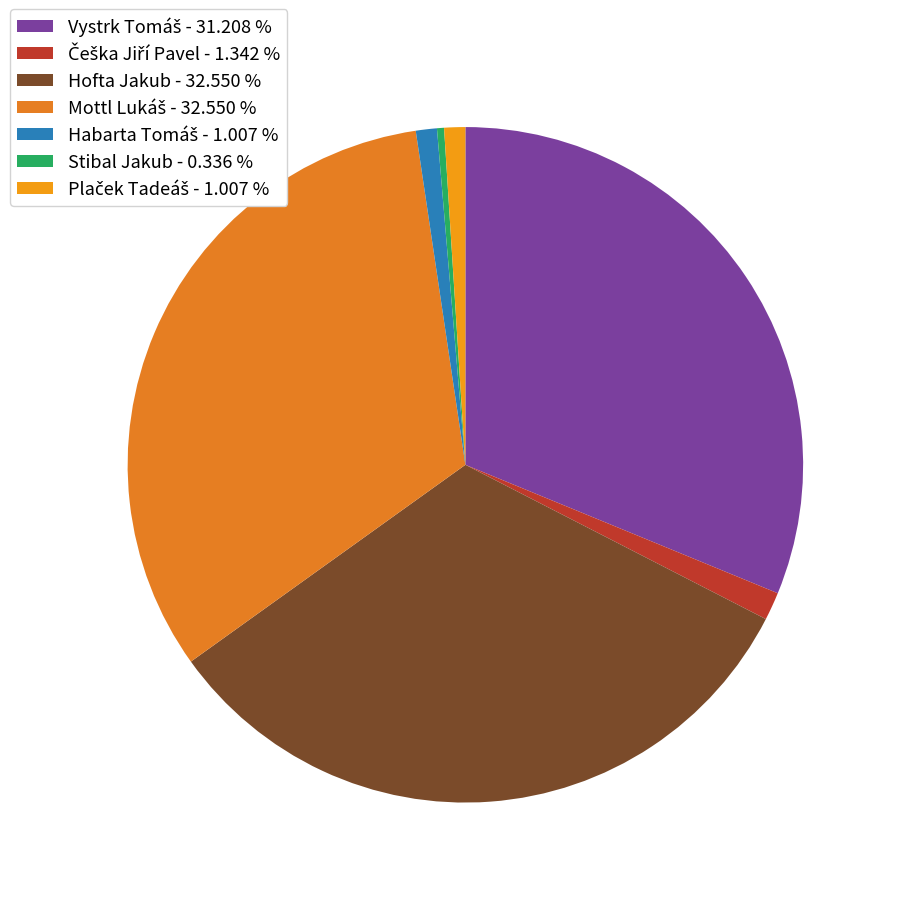

How many slices are in this pie chart?

7